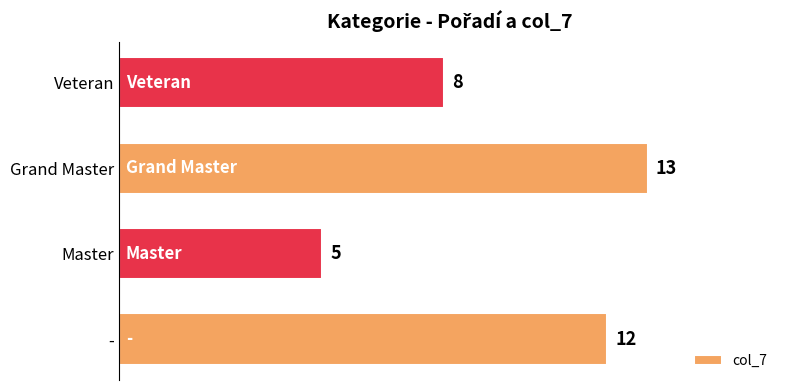

Does the chart contain any negative values?

No